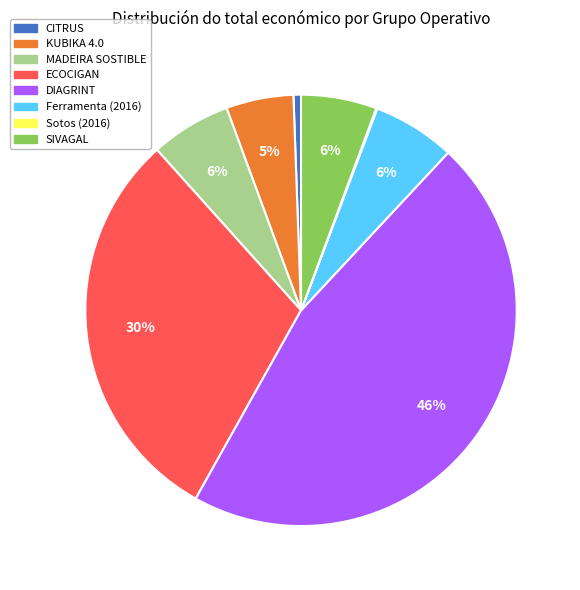

To the nearest percent, what portion does ECOCIGAN represent?

30%